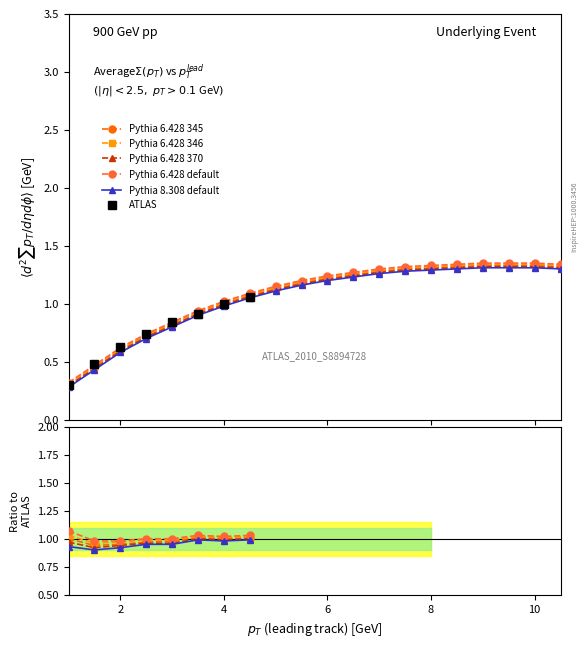

True or false: Pythia 6.428 default has more than 0 points higher than both neighbors.

True